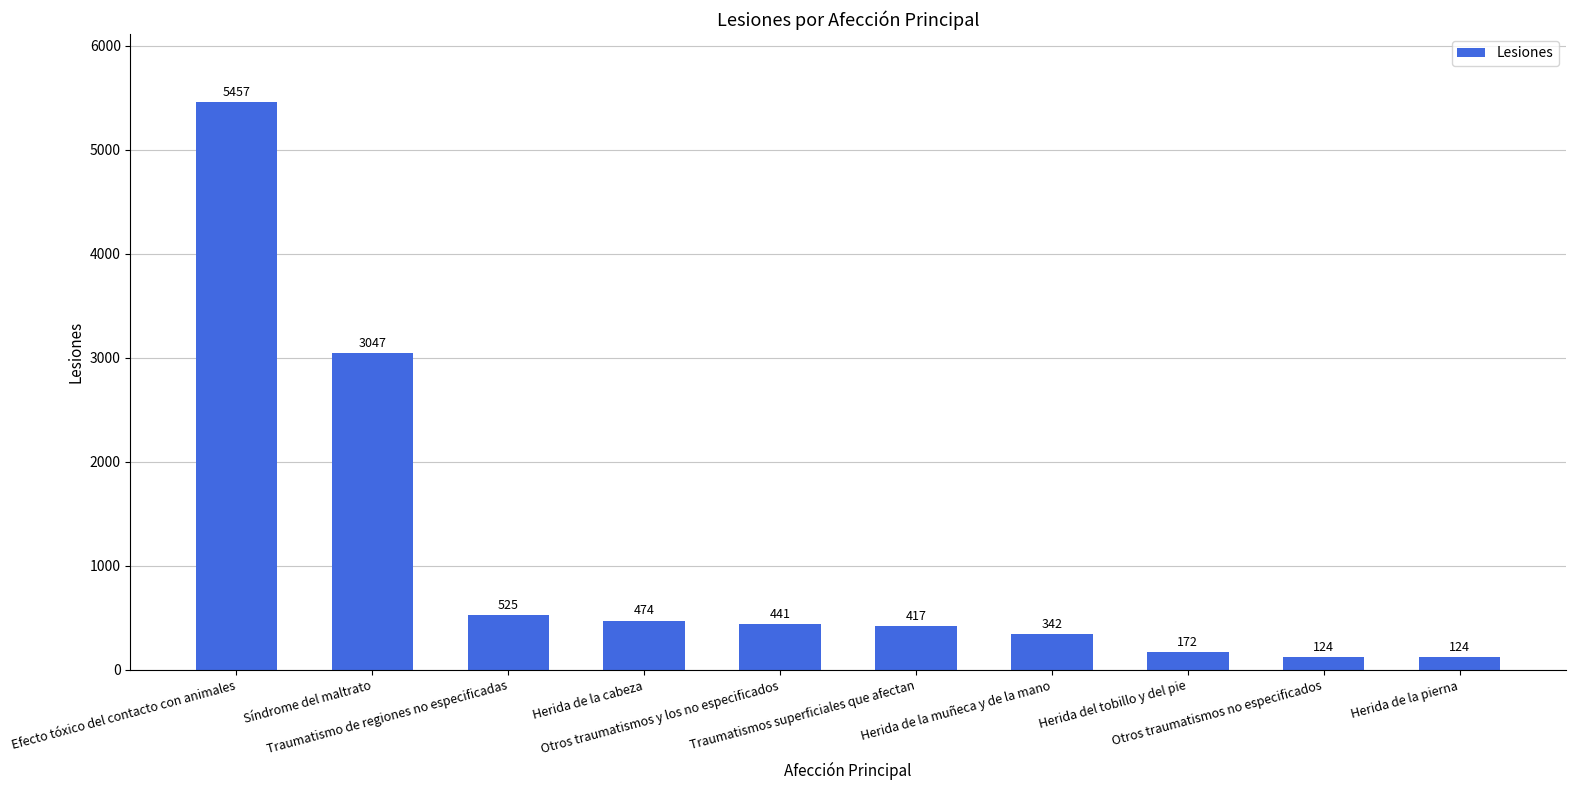

Reading right to left, list all the values displayed in this chart.

Herida de la pierna=124	Otros traumatismos no especificados=124	Herida del tobillo y del pie=172	Herida de la muñeca y de la mano=342	Traumatismos superficiales que afectan=417	Otros traumatismos y los no especificados=441	Herida de la cabeza=474	Traumatismo de regiones no especificadas=525	Síndrome del maltrato=3047	Efecto tóxico del contacto con animales=5457